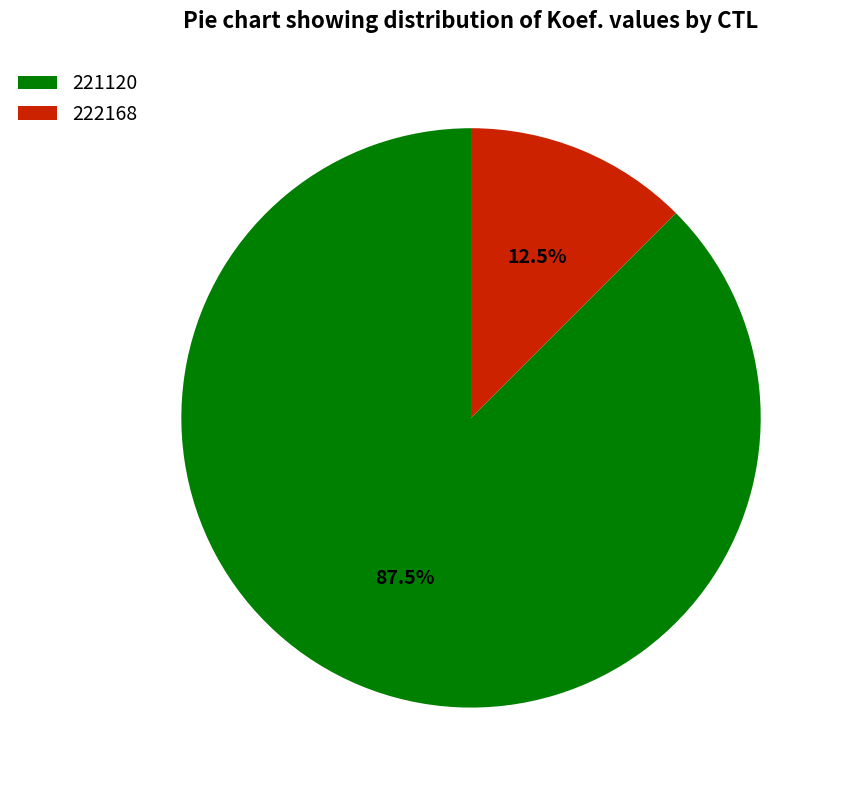

Rank the categories by value from lowest to highest.

222168, 221120